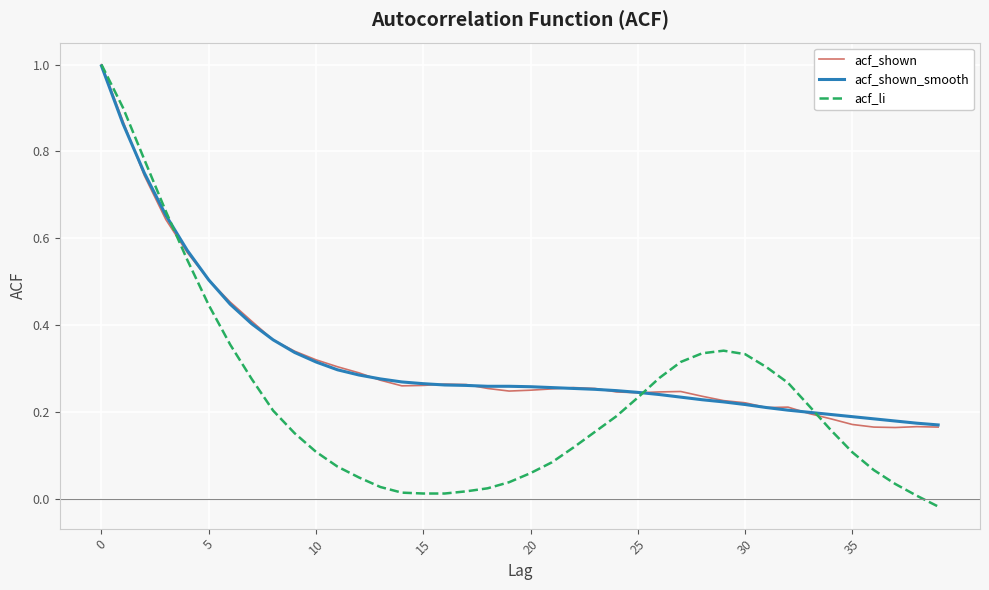

Which series has the widest spread of values?

acf_li